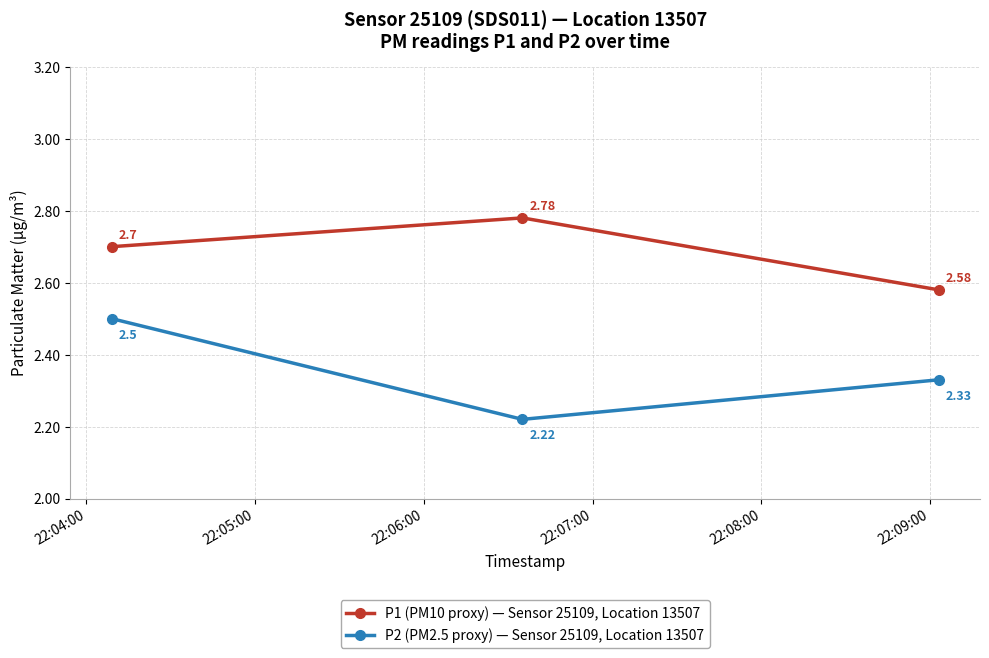

How many lines are shown in the chart?

2